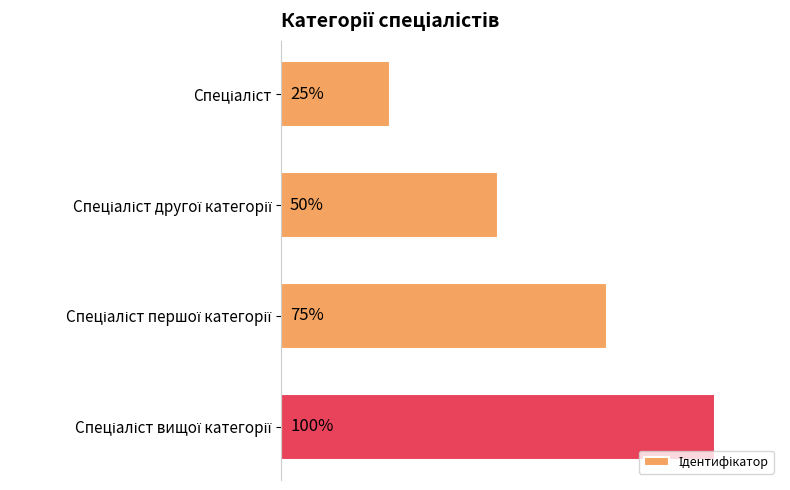

Does the chart contain any negative values?

No